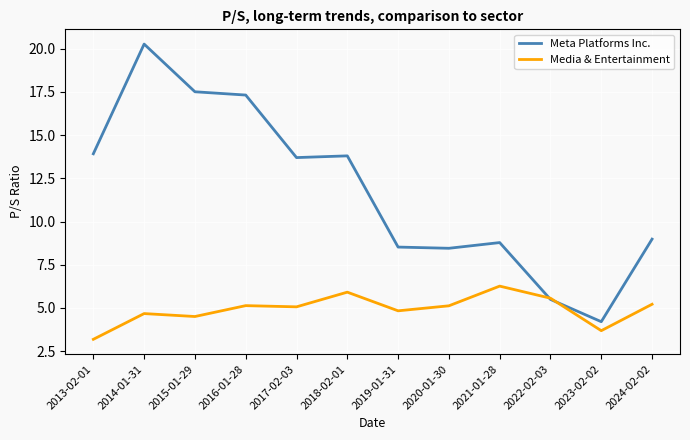

What is the lowest value of the Meta Platforms Inc. series?

4.2